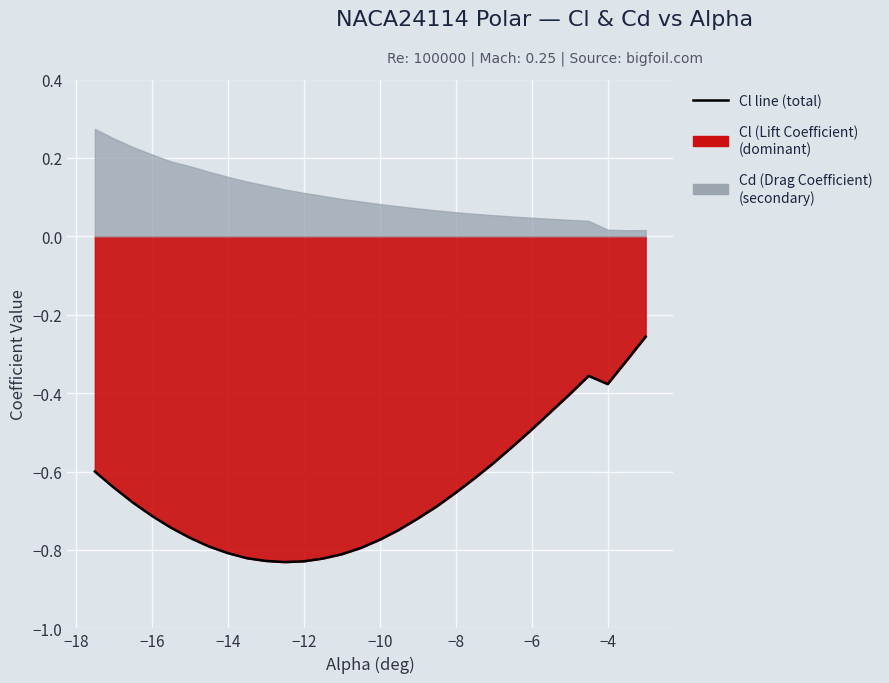

What is the sum of the values at −18 and −6?

-1.4